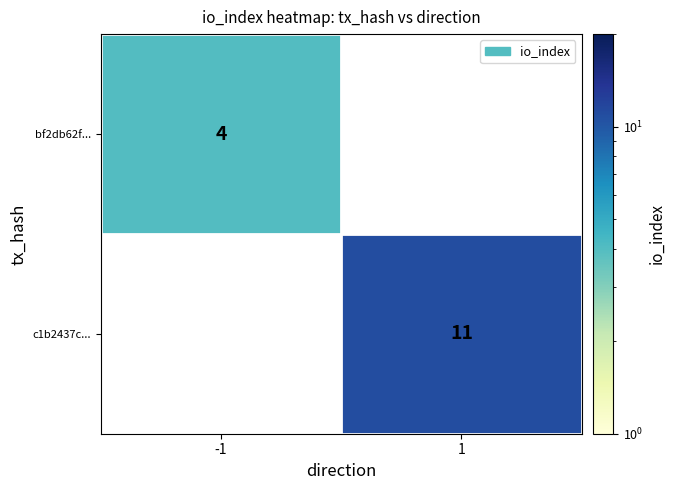

What is the maximum value shown in the chart?

11